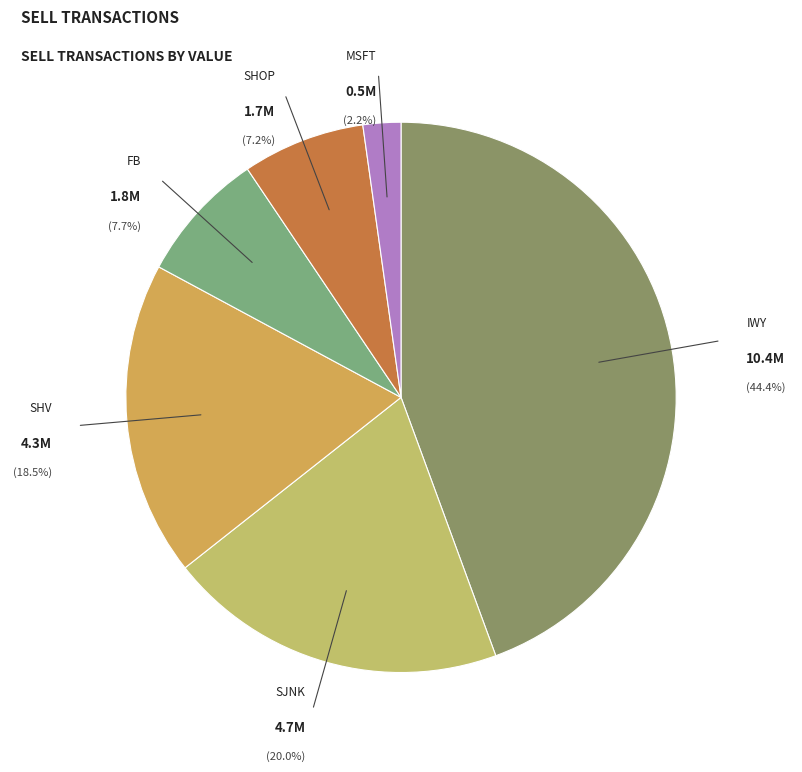

Does any single category account for the majority?

No